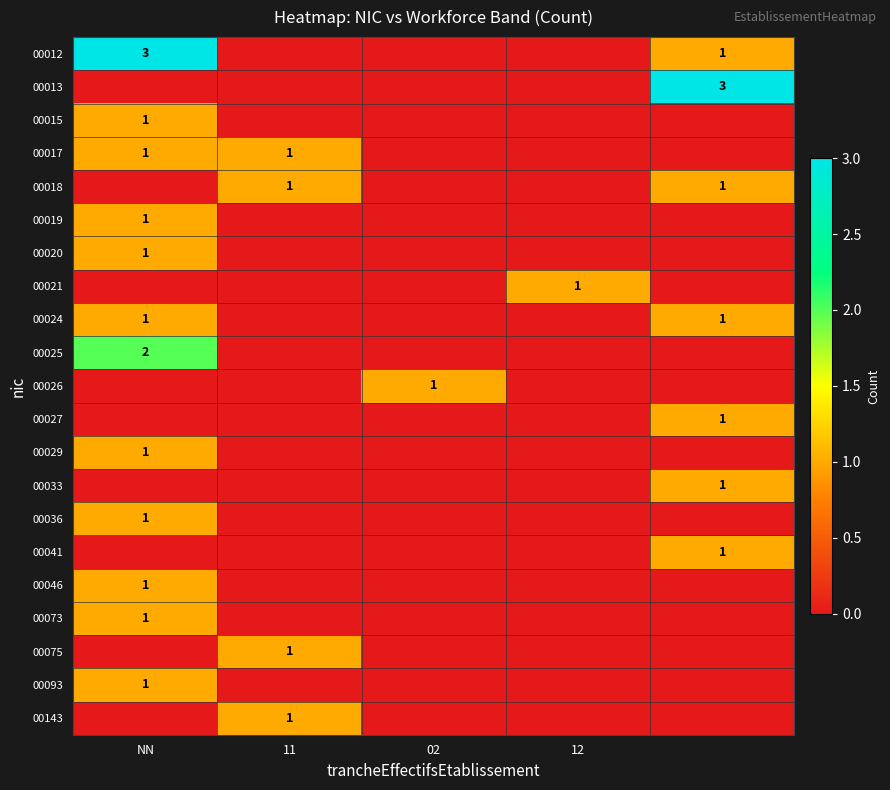

Is it true that 00026 equals 0 at 02?

False